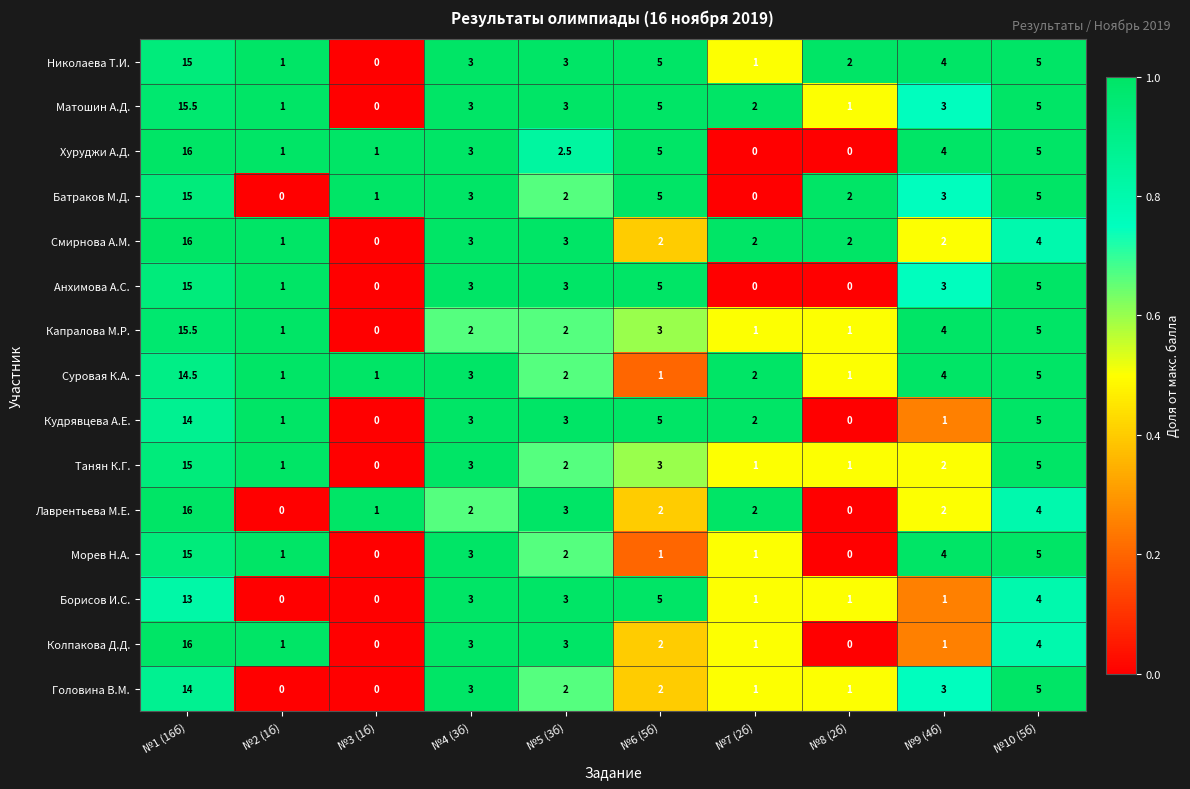

What is the spread (max minus min) of values at №9 (4б)?

3.0